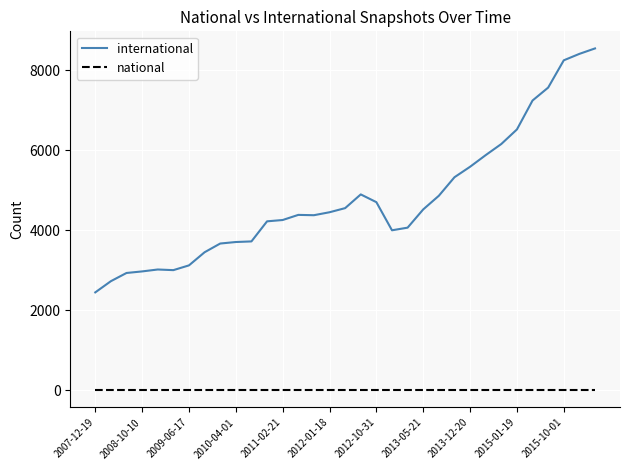

True or false: national and international cross at least once.

False